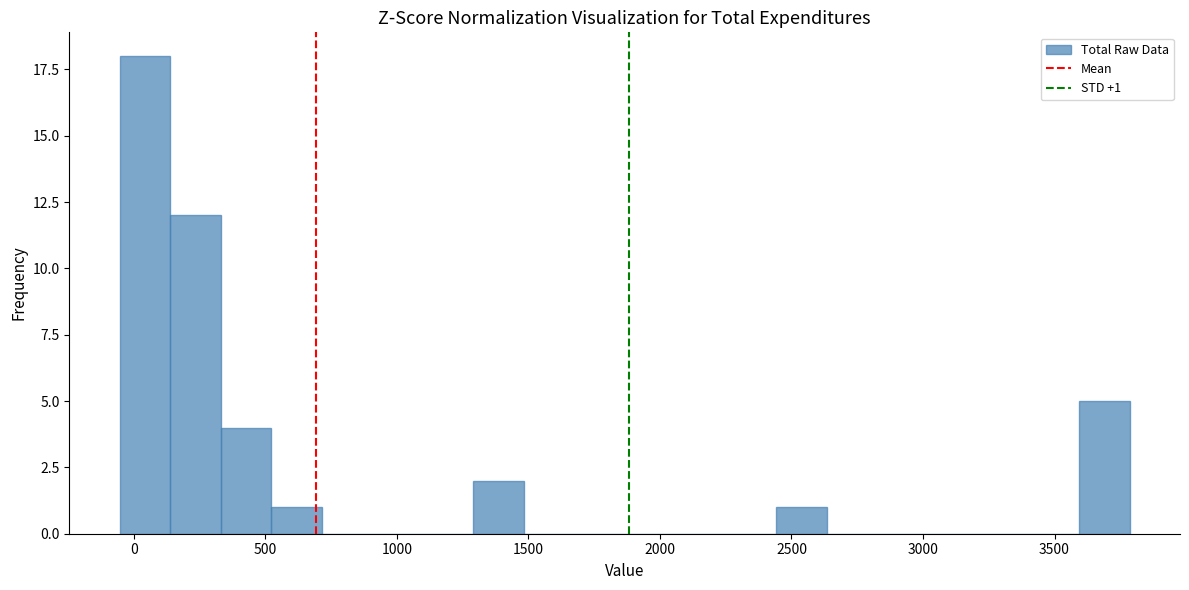

Read against the x-axis, roughly where is the centre of the tallest bar?

50